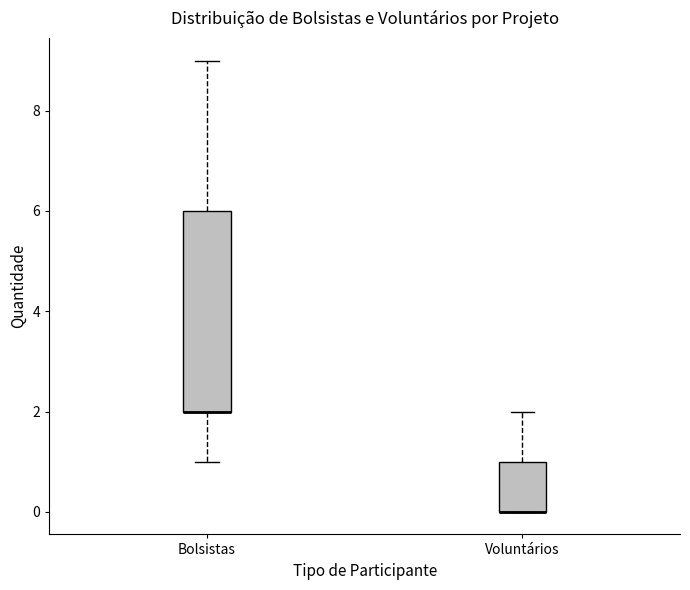

Reading left to right, transcribe this box plot: for each box, give where its median line is, the range the box spans, and where its two whiskers end, as read against the y-axis. The values are not printed on the chart, so give them approximately, as read against the axis.

Bolsistas: median 2 (drawn on the box's lower edge), box 2 to 6, whiskers 1 to 9
Voluntários: median 0 (drawn on the box's lower edge), box 0 to 1, whiskers 0 to 2